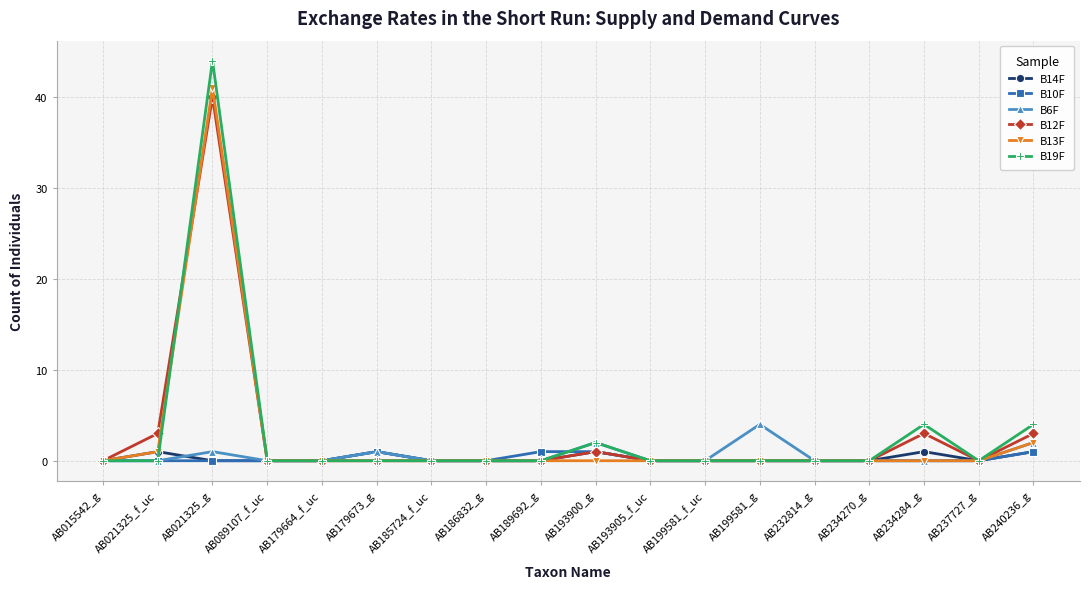

Which series changed the most between AB021325_f_uc and AB185724_f_uc?

B12F